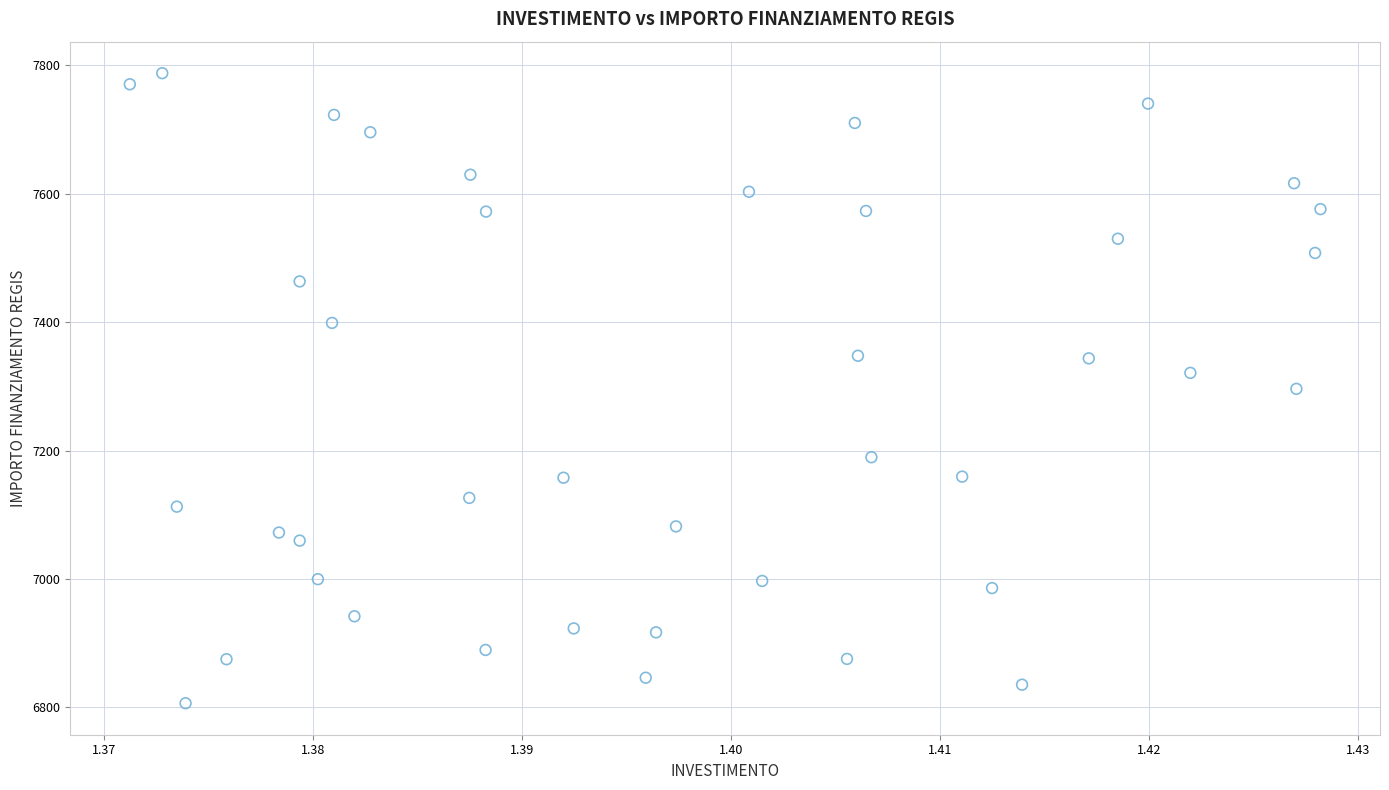

How many data points are displayed?

40